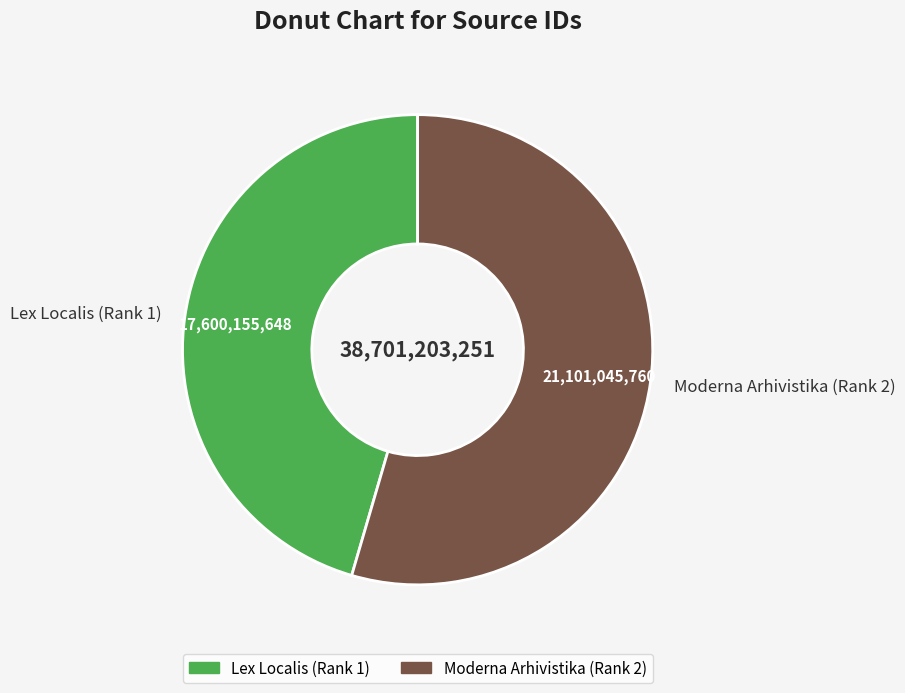

Approximately how many times larger is the value at Lex Localis (Rank 1) compared to Moderna Arhivistika (Rank 2)?

0.8